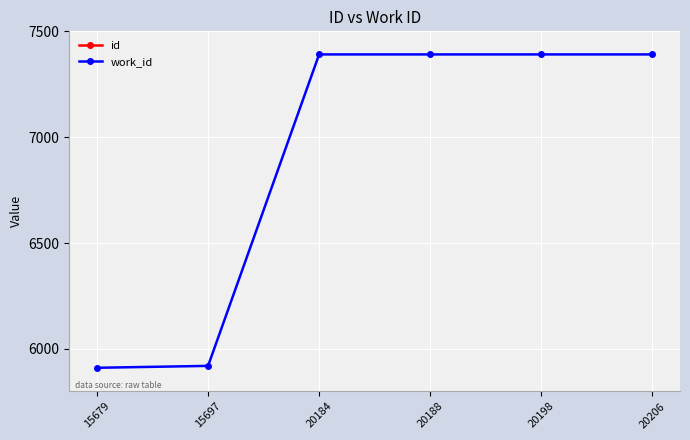

What value does the id series have at 20206?

20206